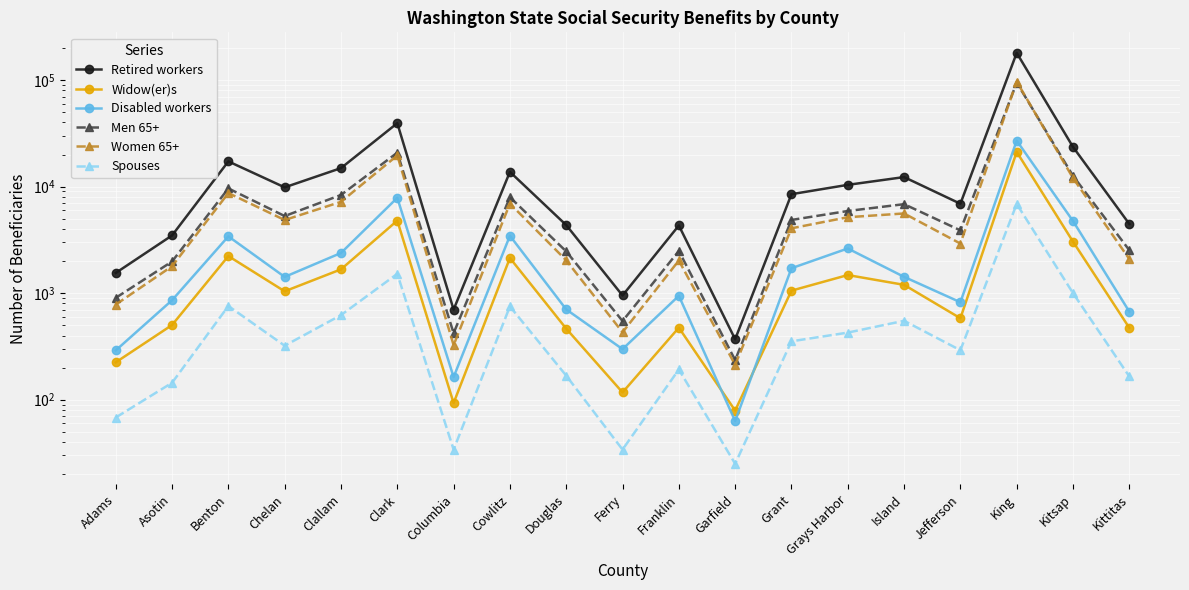

True or false: Men 65+ and Disabled workers cross at least once.

False